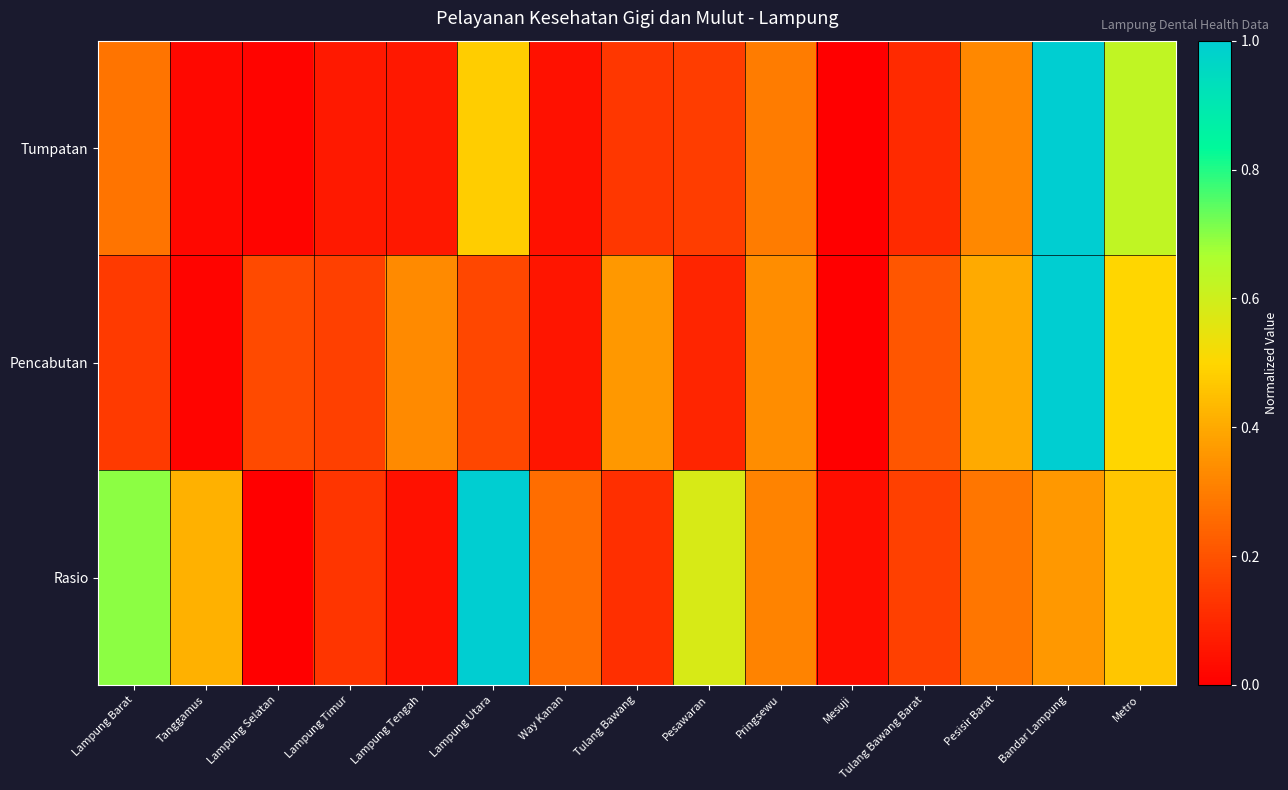

Reading right to left, list all the values displayed in this chart.

Tumpatan: Metro=0.6	Bandar Lampung=1.0	Pesisir Barat=0.3	Tulang Bawang Barat=0.1	Mesuji=0.0	Pringsewu=0.3	Pesawaran=0.2	Tulang Bawang=0.1	Way Kanan=0.0	Lampung Utara=0.5	Lampung Tengah=0.1	Lampung Timur=0.1	Lampung Selatan=0.0	Tanggamus=0.0	Lampung Barat=0.3
Pencabutan: Metro=0.5	Bandar Lampung=1.0	Pesisir Barat=0.4	Tulang Bawang Barat=0.2	Mesuji=0.0	Pringsewu=0.3	Pesawaran=0.1	Tulang Bawang=0.4	Way Kanan=0.1	Lampung Utara=0.2	Lampung Tengah=0.3	Lampung Timur=0.2	Lampung Selatan=0.2	Tanggamus=0.0	Lampung Barat=0.1
Rasio: Metro=0.5	Bandar Lampung=0.4	Pesisir Barat=0.3	Tulang Bawang Barat=0.2	Mesuji=0.0	Pringsewu=0.3	Pesawaran=0.6	Tulang Bawang=0.1	Way Kanan=0.3	Lampung Utara=1.0	Lampung Tengah=0.0	Lampung Timur=0.1	Lampung Selatan=0.0	Tanggamus=0.4	Lampung Barat=0.7